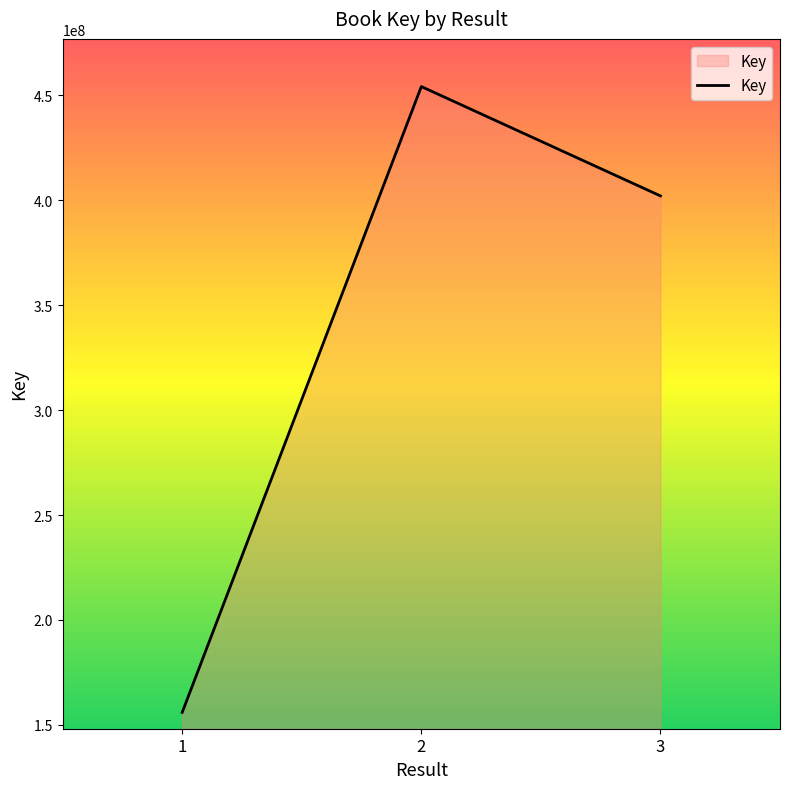

What is the ratio of the value at 1 to the value at 2?

0.3